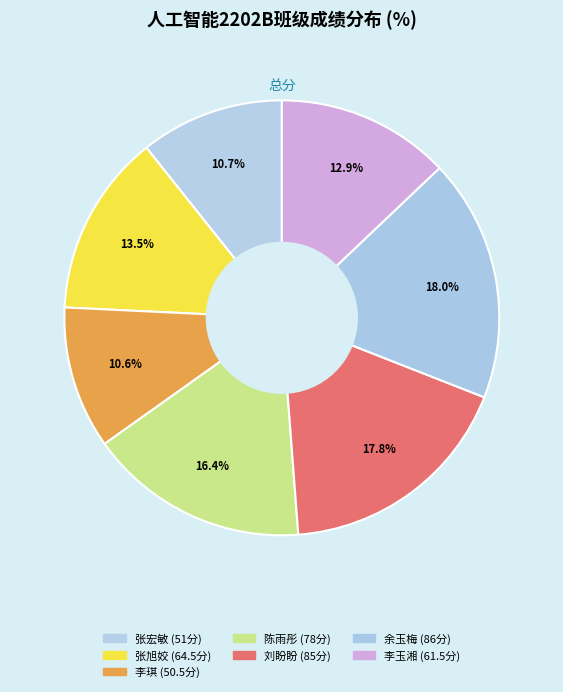

How many segments does this pie chart have?

7